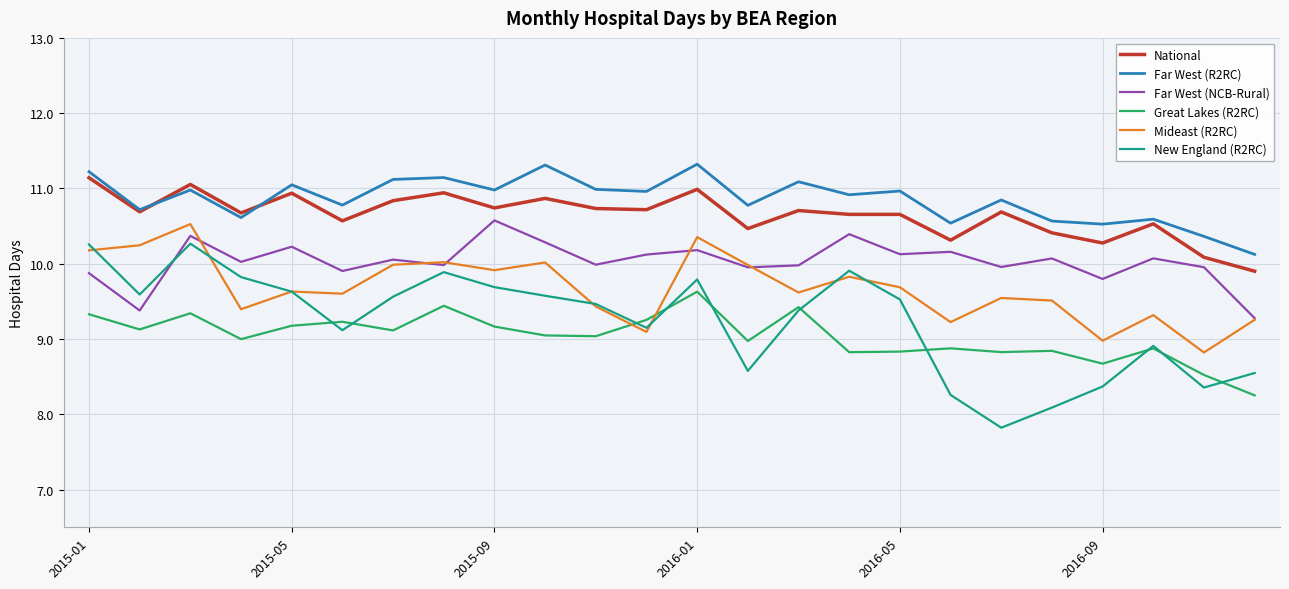

What is the highest value of the Mideast (R2RC) series?

10.5